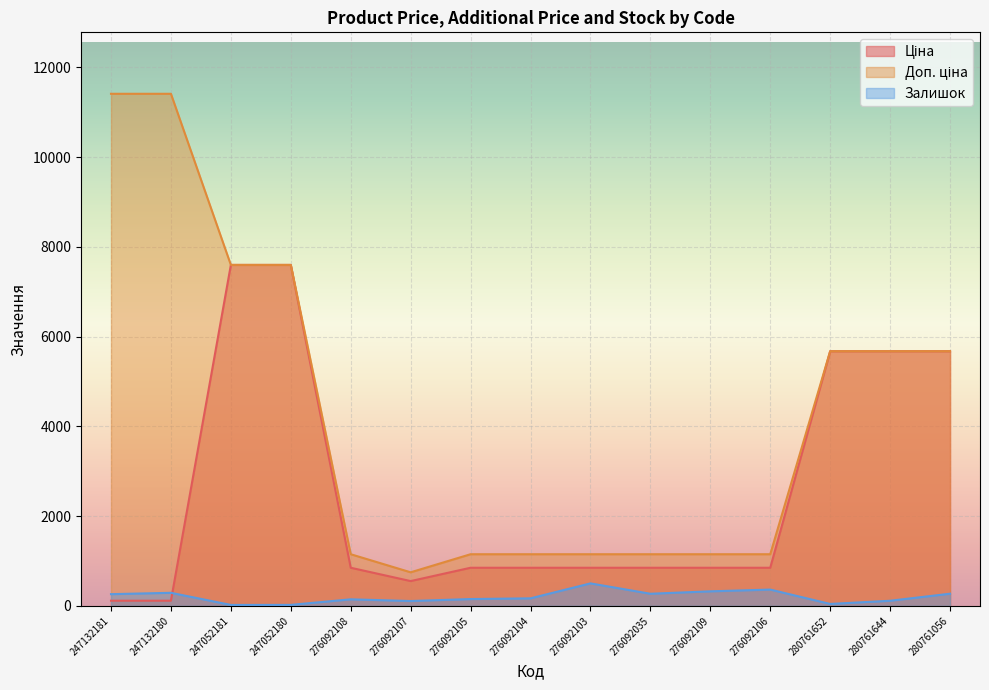

The value of Доп. ціна at 280761644 is 5673.8. True or false?

True